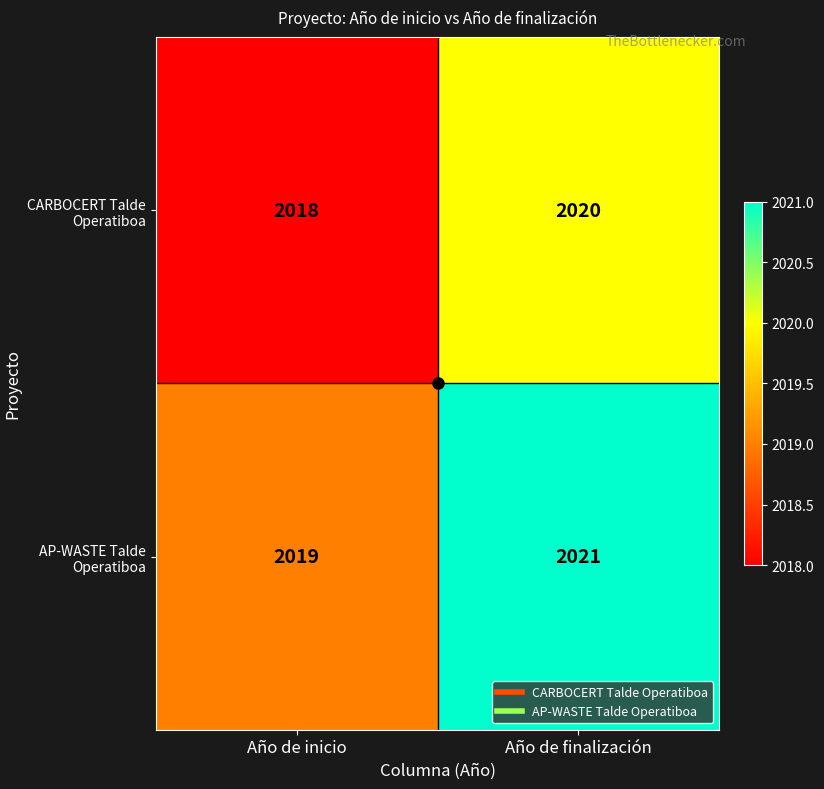

What is the average value of the AP-WASTE Talde Operatiboa series?

2020